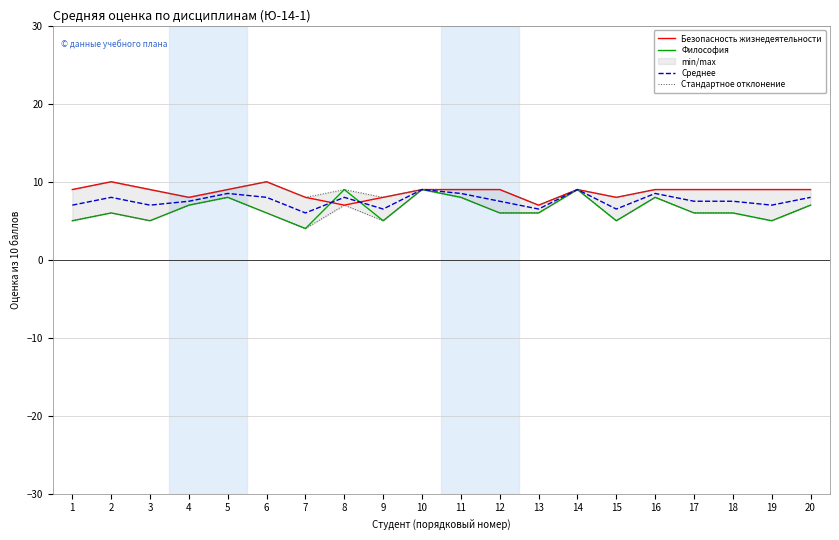

What is the spread (max minus min) of values at 16?

1.0